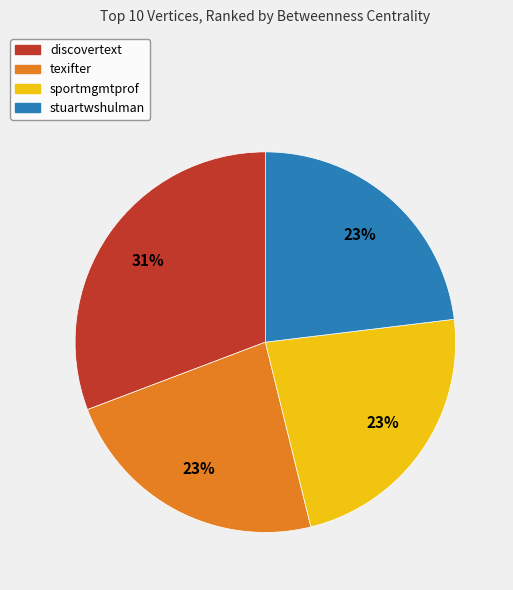

Combined, do discovertext and sportmgmtprof account for over 50%?

Yes